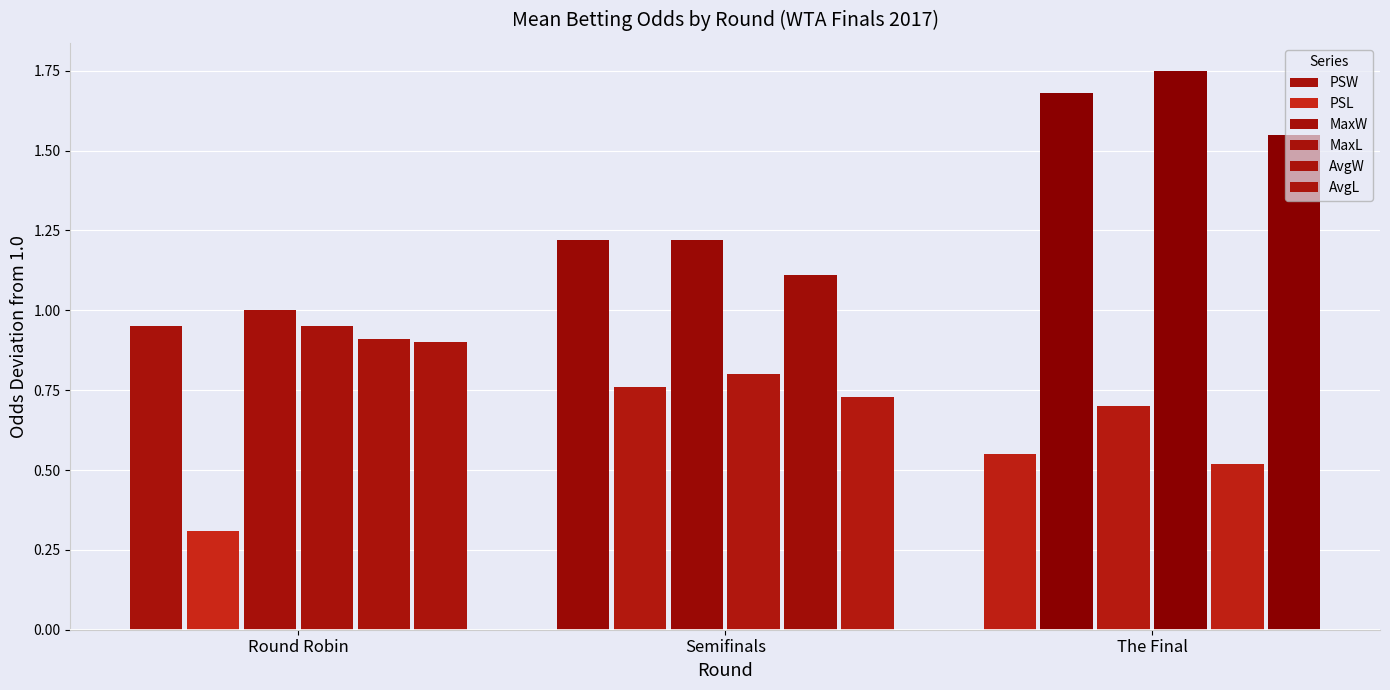

How many categories are shown in the chart?

3